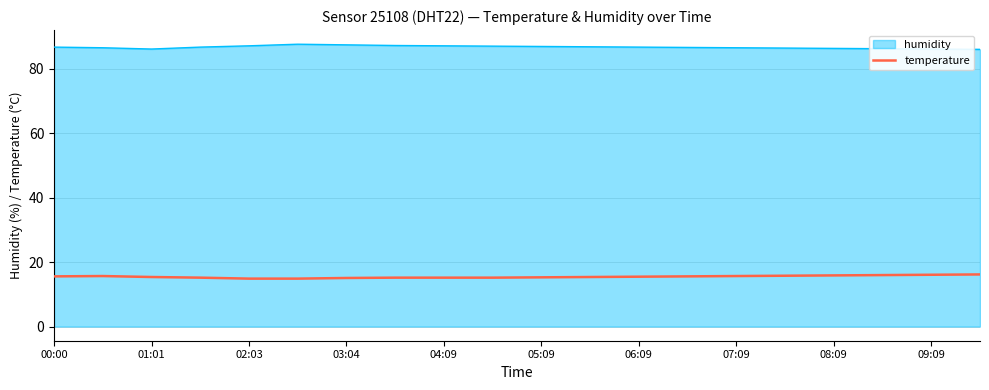

What is the minimum value for temperature?

14.9